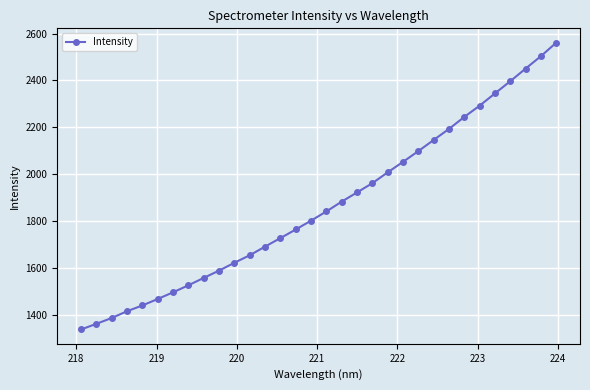

What is the maximum value shown in the chart?

2561.0